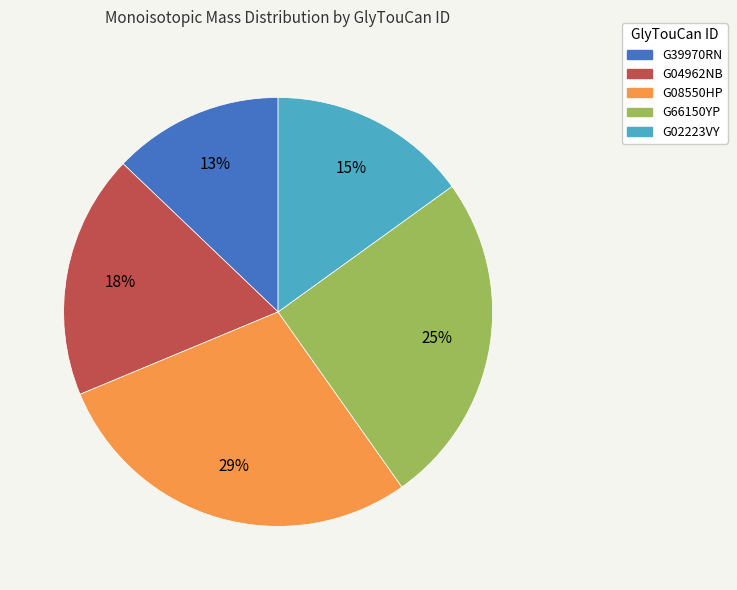

Is the sum of G02223VY and G66150YP greater than half?

No